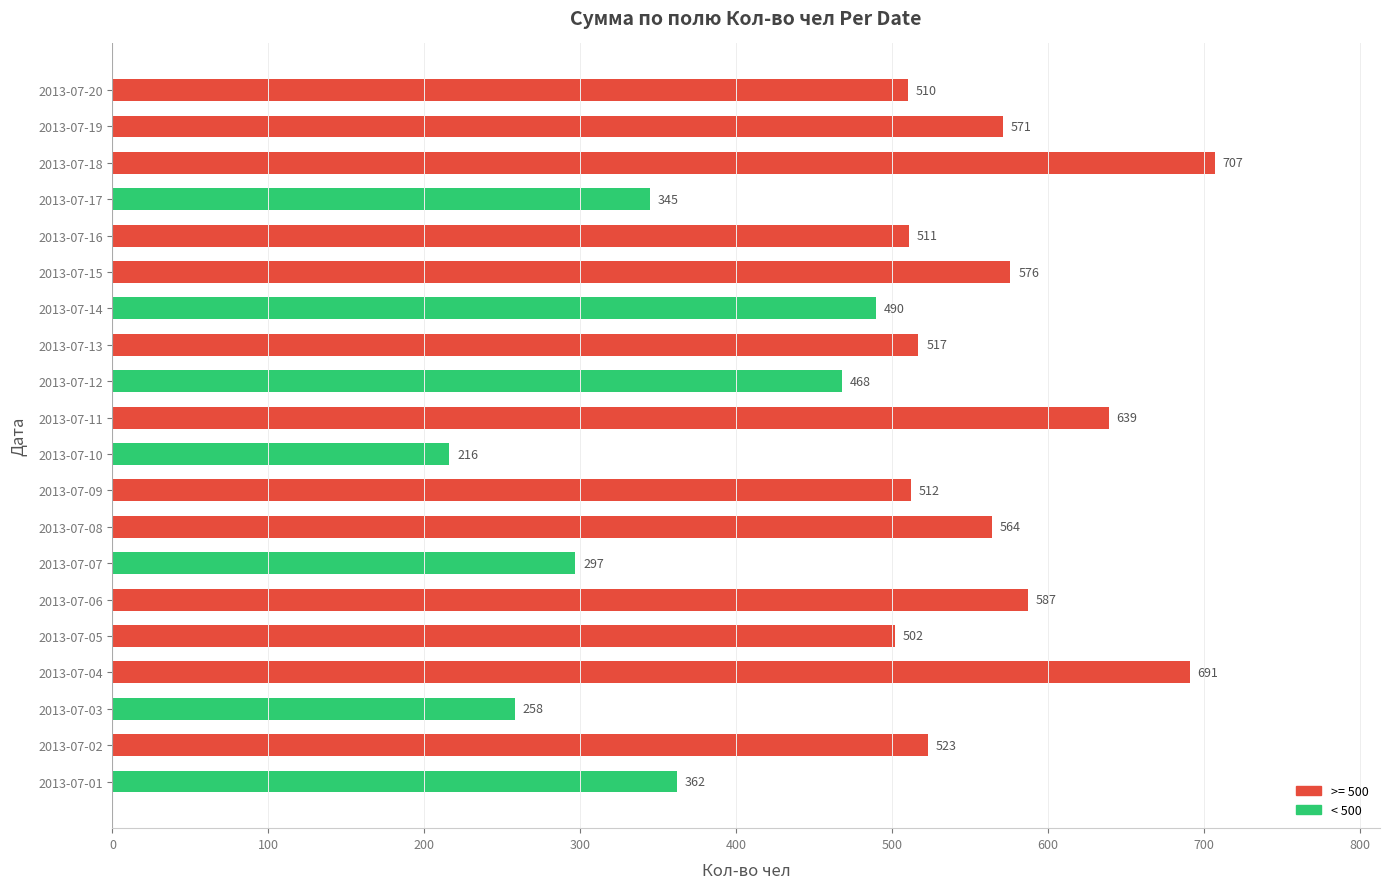

Are the bars grouped side by side (vs. stacked)?

No